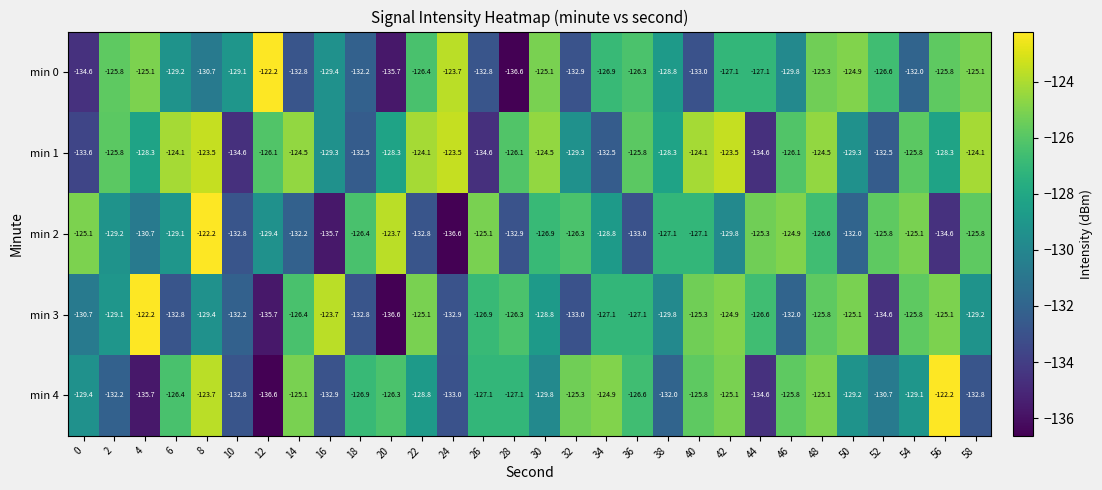

What is the smallest value displayed?

-136.6